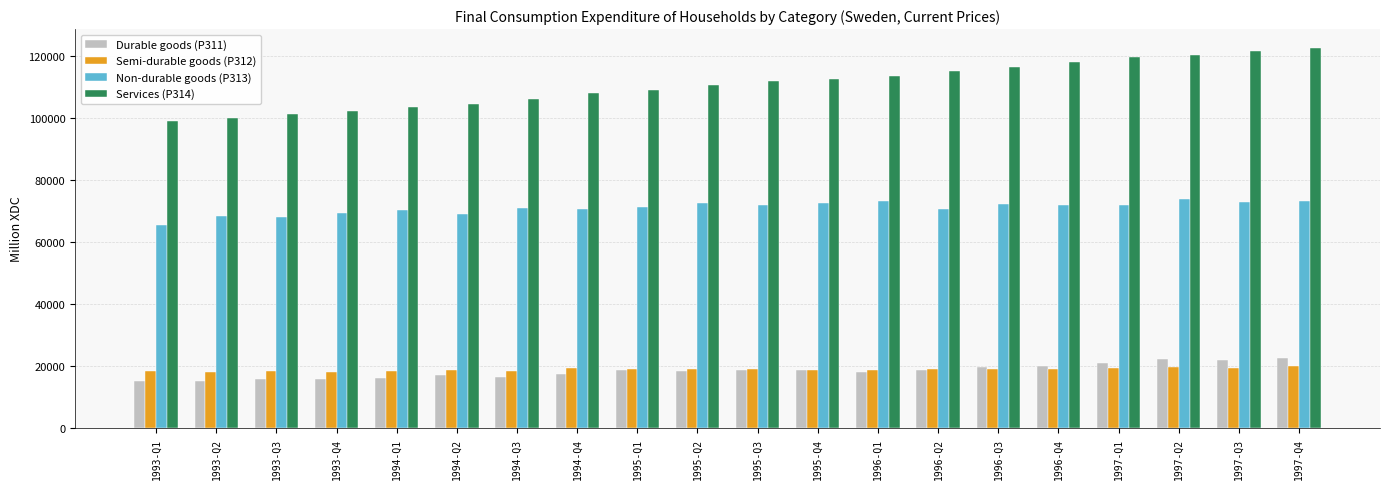

What is the difference between the Non-durable goods (P313) values at 1993-Q3 and 1993-Q1?

2706